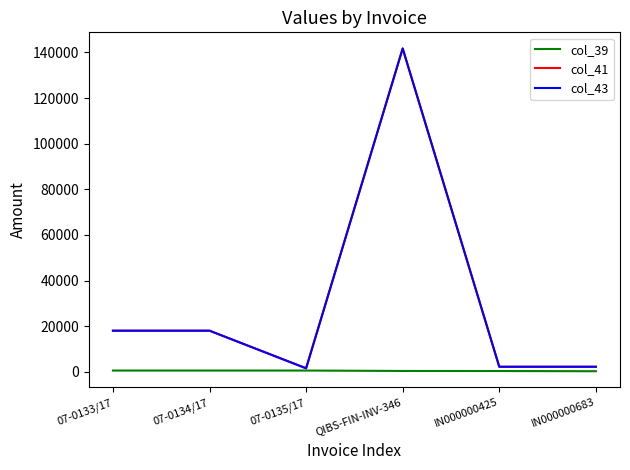

Reading left to right, transcribe all the data shown in this chart.

col_39: 588.0	588.0	588.0	406.0	377.0	285.0
col_41: 18054.0	18054.0	1569.9	141750.0	2250.0	2250.0
col_43: 18054.0	18054.0	1569.9	141750.0	2250.0	2250.0